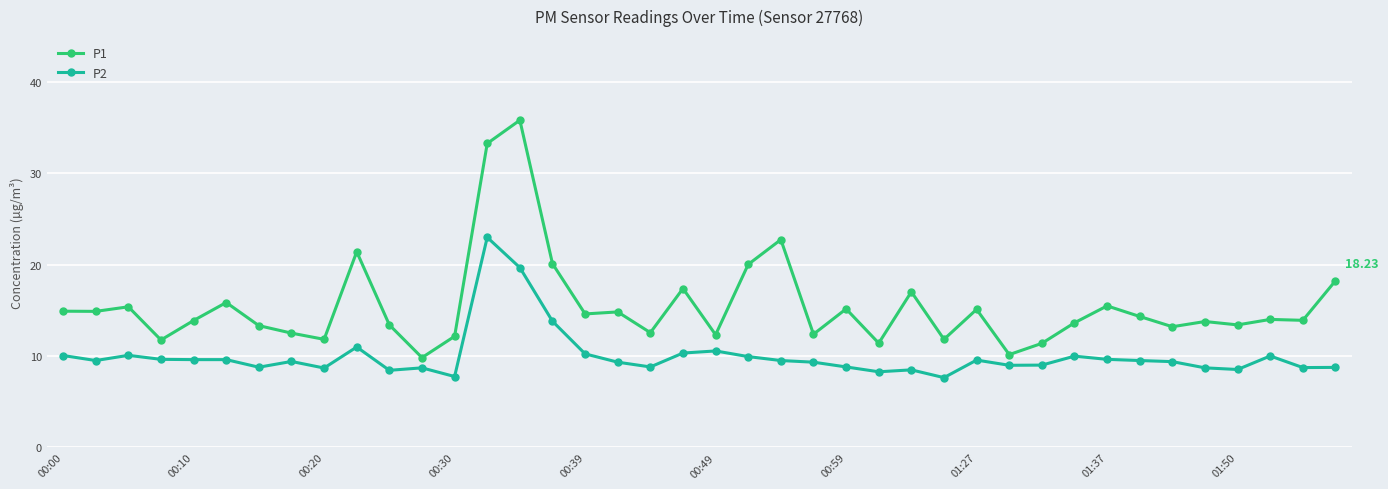

True or false: P1 and P2 cross at least once.

False